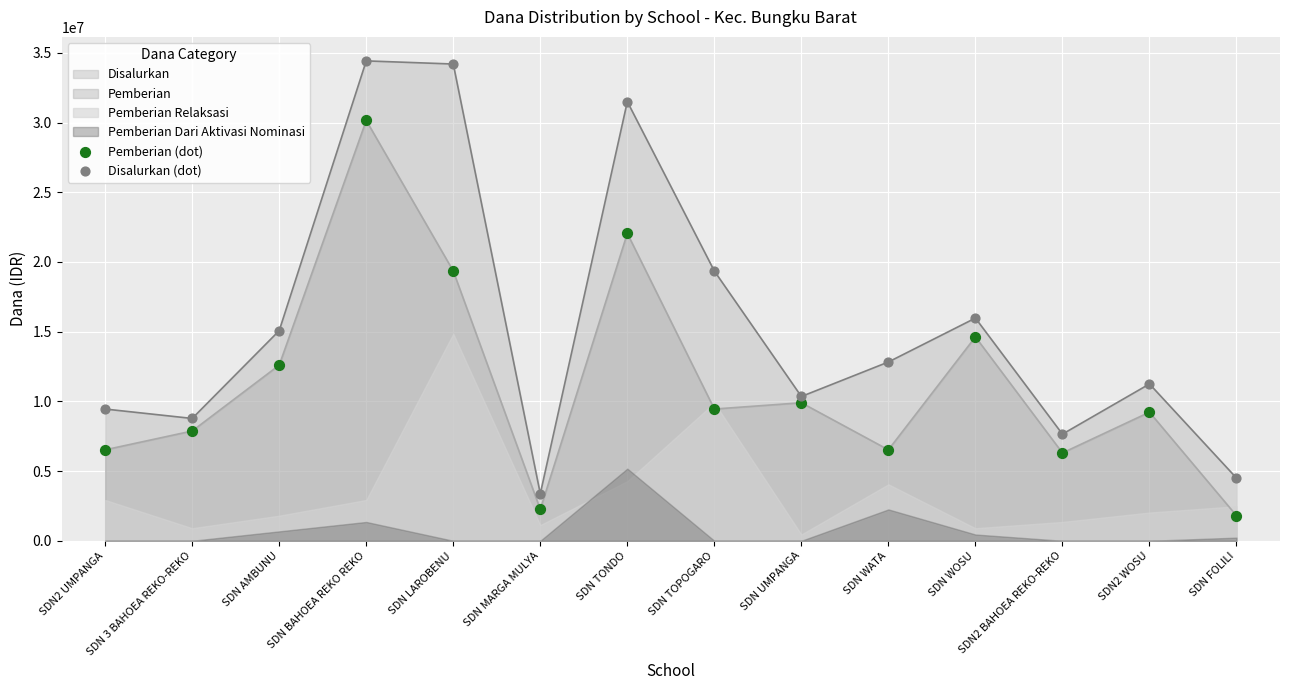

The Disalurkan series shows 15075000 at SDN AMBUNU. True or false?

True